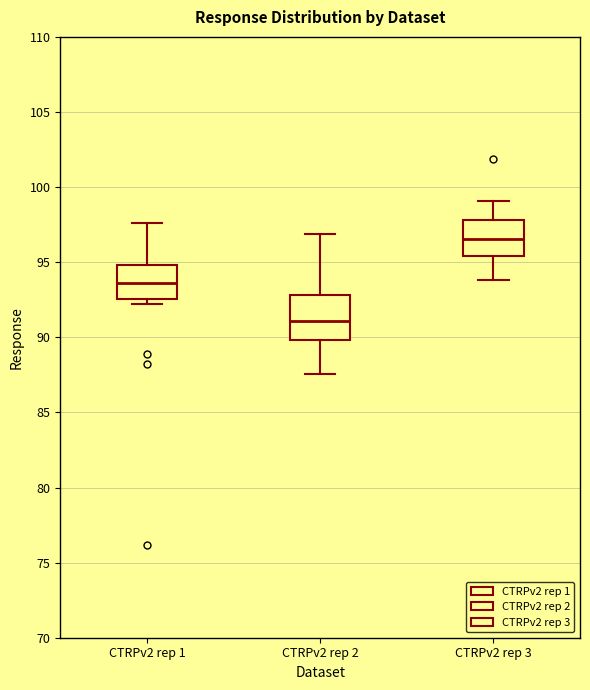

Which box's median line is the lowest?

CTRPv2 rep 2